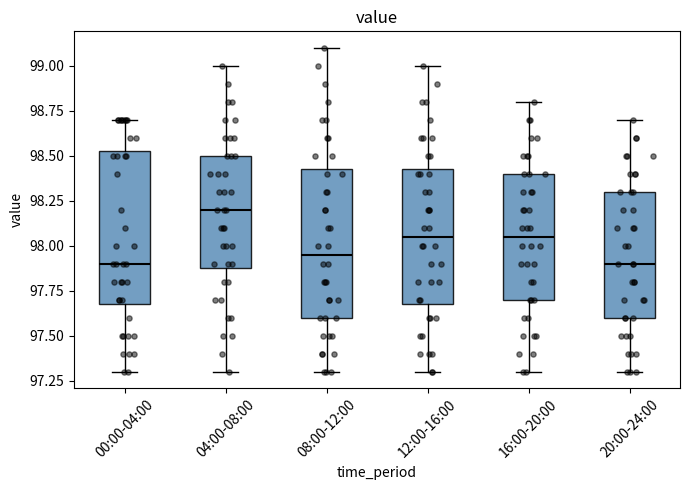

Reading left to right, transcribe this box plot: for each box, give where its median line is, the range the box spans, and where its two whiskers end, as read against the y-axis. The values are not printed on the chart, so give them approximately, as read against the axis.

00:00-04:00: median 97.90, box 97.70 to 98.55, whiskers 97.30 to 98.70
04:00-08:00: median 98.20, box 97.90 to 98.50, whiskers 97.30 to 99.00
08:00-12:00: median 97.95, box 97.60 to 98.45, whiskers 97.30 to 99.10
12:00-16:00: median 98.05, box 97.70 to 98.45, whiskers 97.30 to 99.00
16:00-20:00: median 98.05, box 97.70 to 98.40, whiskers 97.30 to 98.80
20:00-24:00: median 97.90, box 97.60 to 98.30, whiskers 97.30 to 98.70